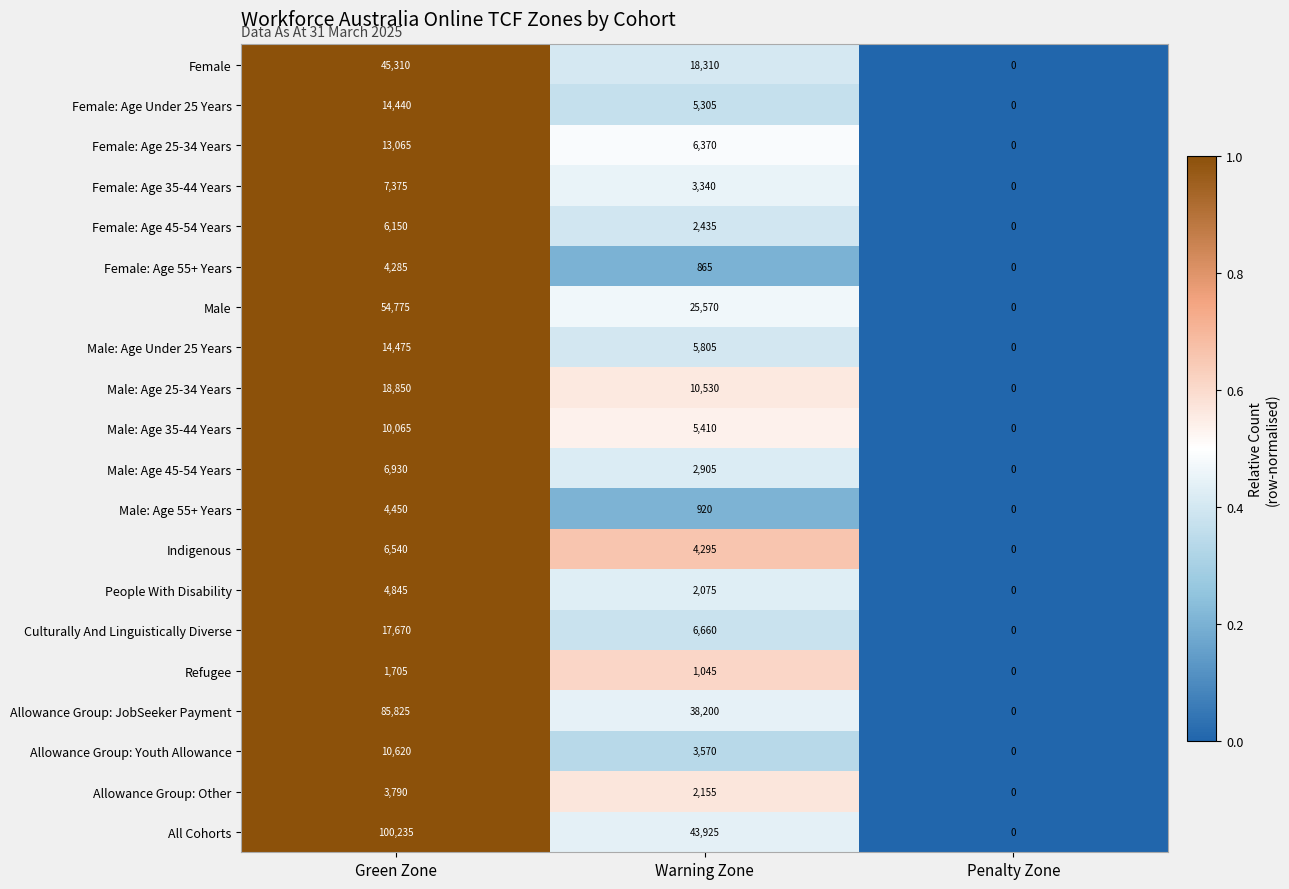

Rank the series by their maximum value, from highest to lowest.

All Cohorts, Allowance Group: JobSeeker Payment, Male, Female, Male: Age 25-34 Years, Culturally And Linguistically Diverse, Male: Age Under 25 Years, Female: Age Under 25 Years, Female: Age 25-34 Years, Allowance Group: Youth Allowance, Male: Age 35-44 Years, Female: Age 35-44 Years, Male: Age 45-54 Years, Indigenous, Female: Age 45-54 Years, People With Disability, Male: Age 55+ Years, Female: Age 55+ Years, Allowance Group: Other, Refugee